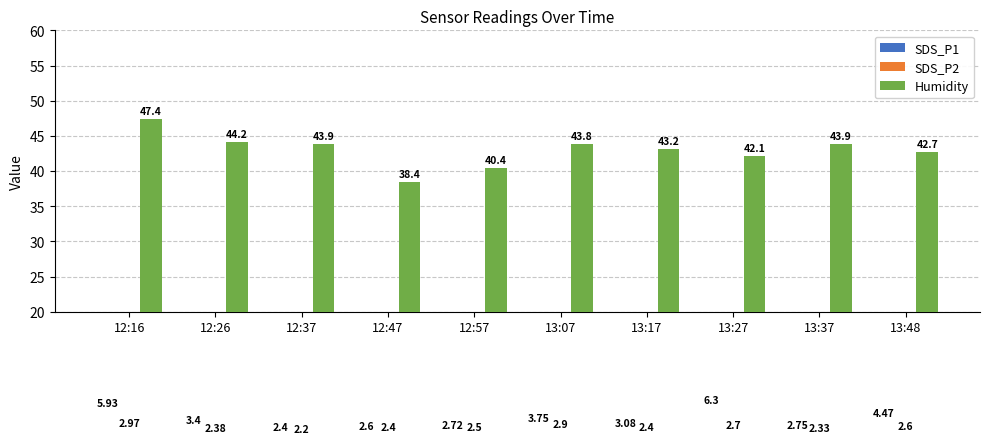

List the labels in order of SDS_P2 value, largest first.

12:16, 13:07, 13:27, 13:48, 12:57, 12:47, 13:17, 12:26, 13:37, 12:37